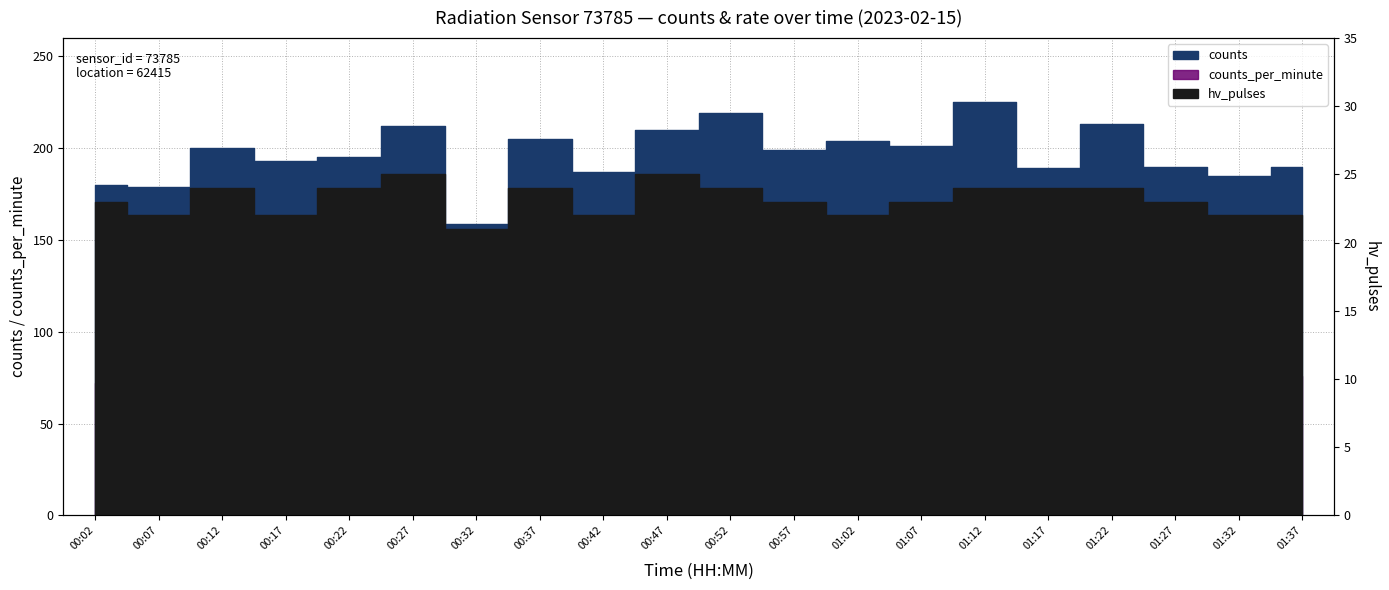

What is the sum of the counts values at 00:47 and 01:12?

435